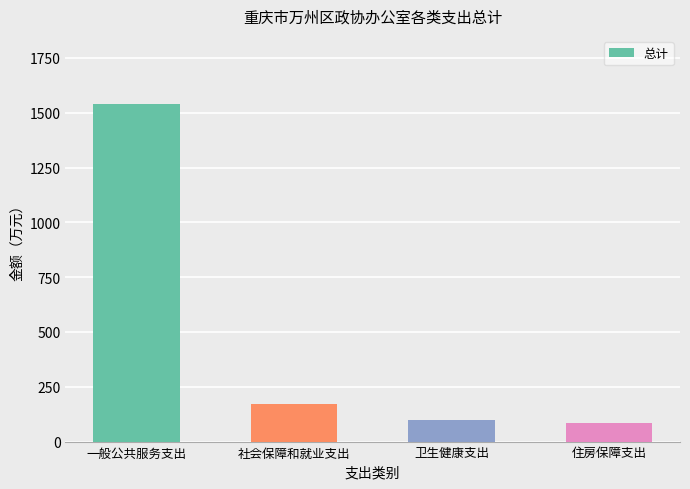

Does the chart contain any negative values?

No